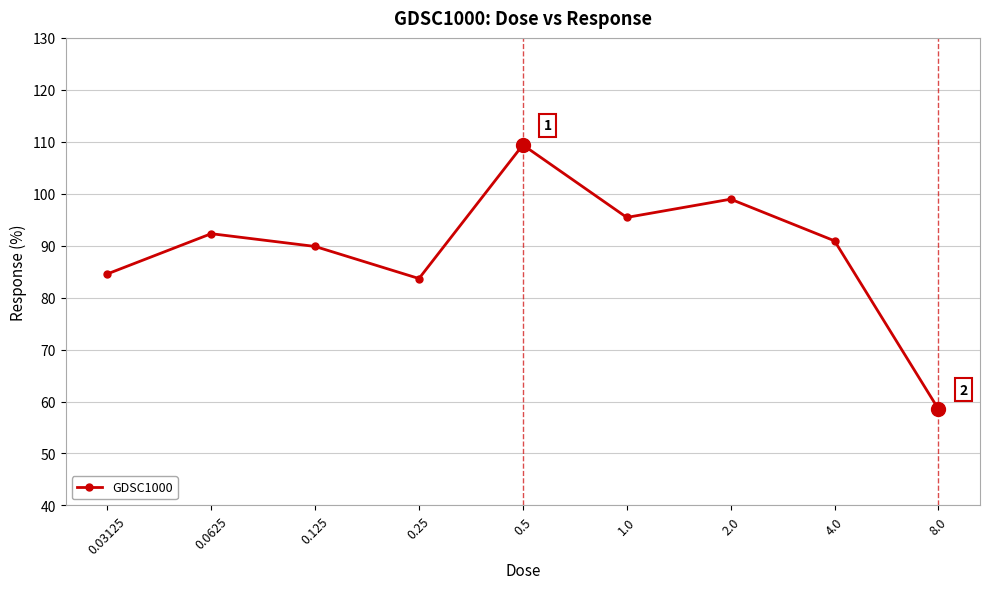

What value does the data have at 2.0?

99.0